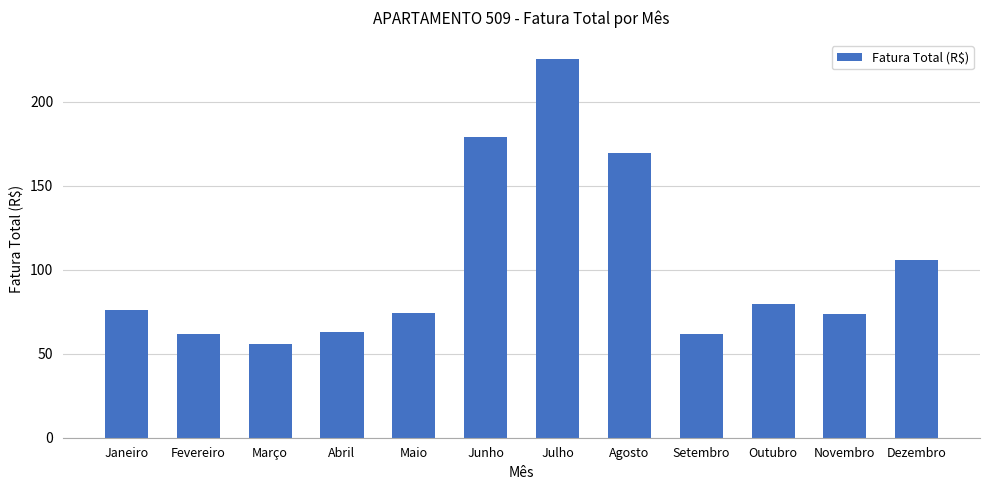

Does the chart contain stacked bars?

No